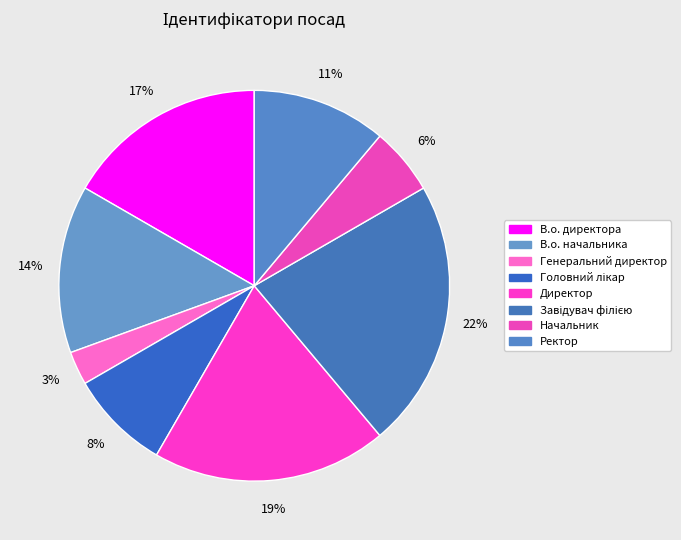

Count the number of slices in the pie.

8